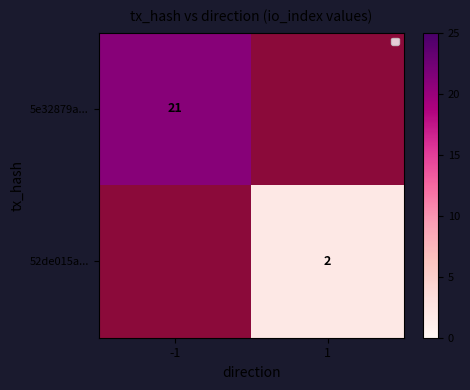

True or false: 5e32879a... has a value of 13 at -1.

False